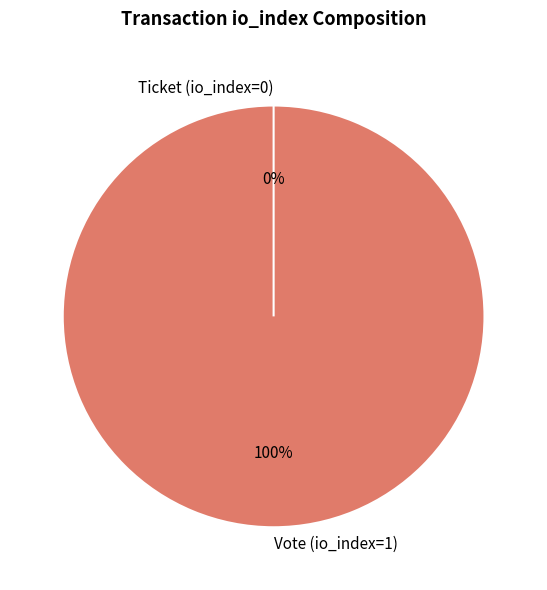

The Vote (io_index=1) slice represents 93% of the pie. True or false?

False